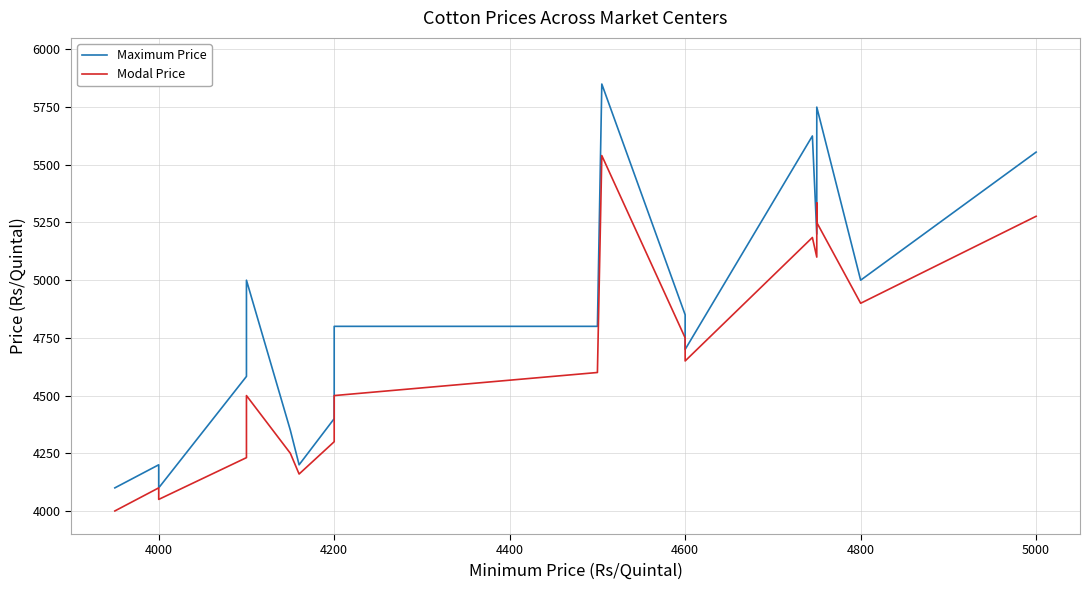

True or false: Maximum Price and Modal Price intersect in this chart.

False